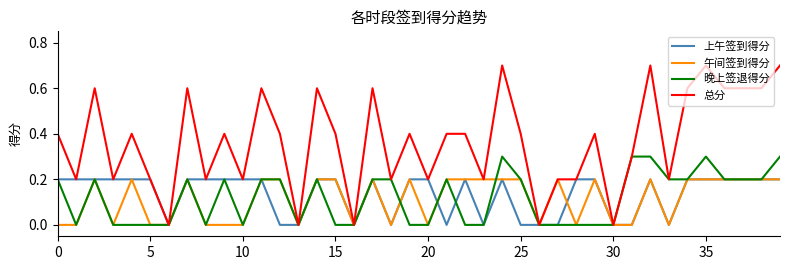

What is the maximum value for 晚上签退得分?

0.3